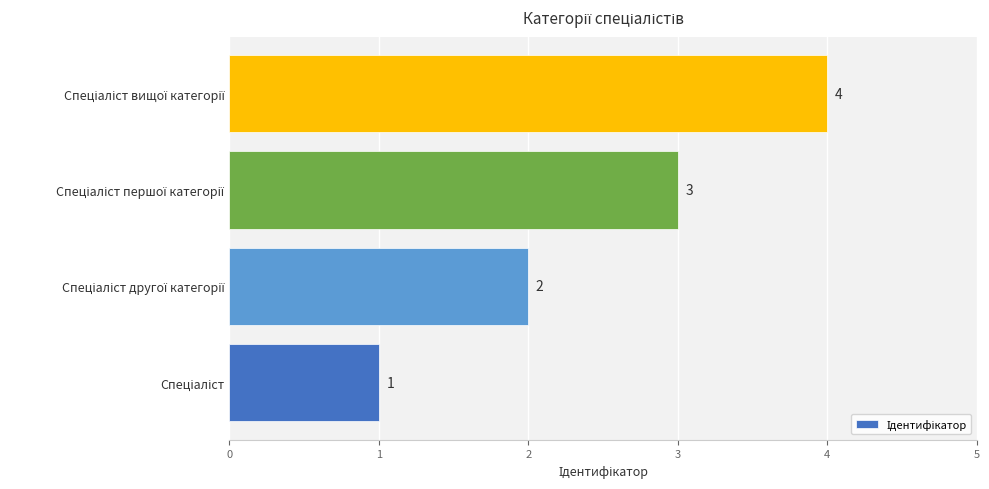

How many values are between 2 and 4?

3